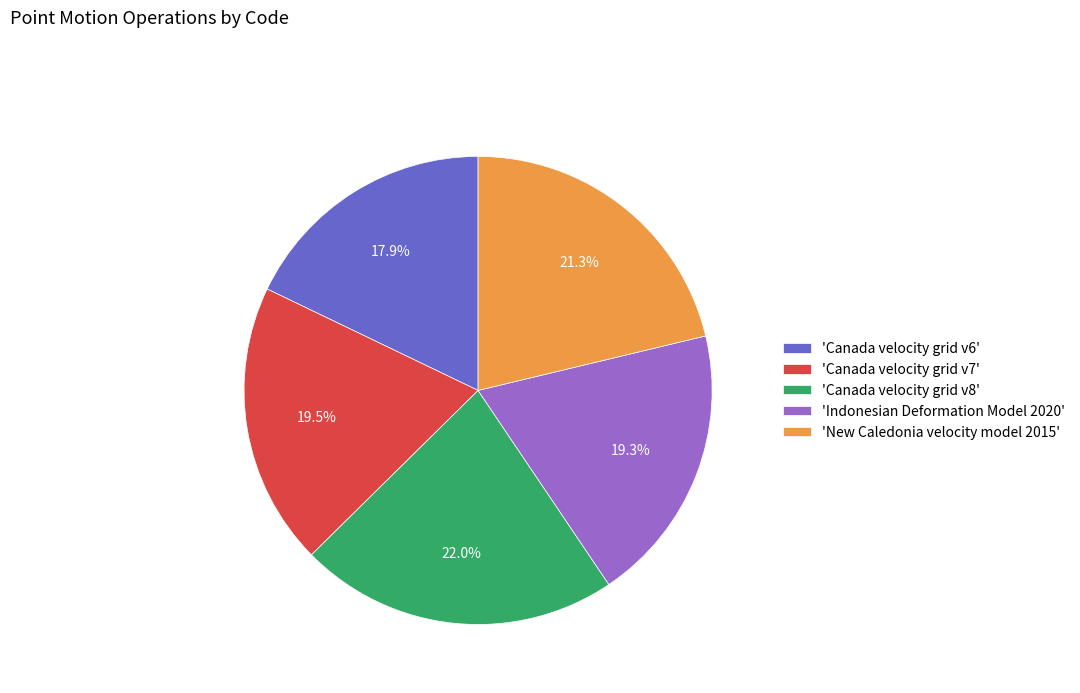

Which category has the smallest portion of the pie?

'Canada velocity grid v6'